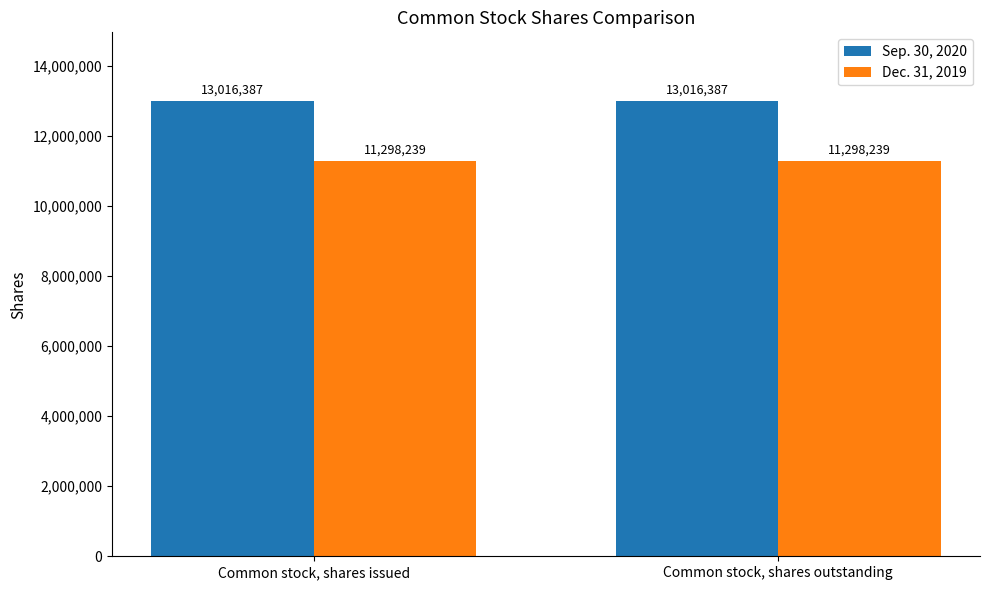

True or false: Dec. 31, 2019 has a value of 11298239 at Common stock, shares outstanding.

True